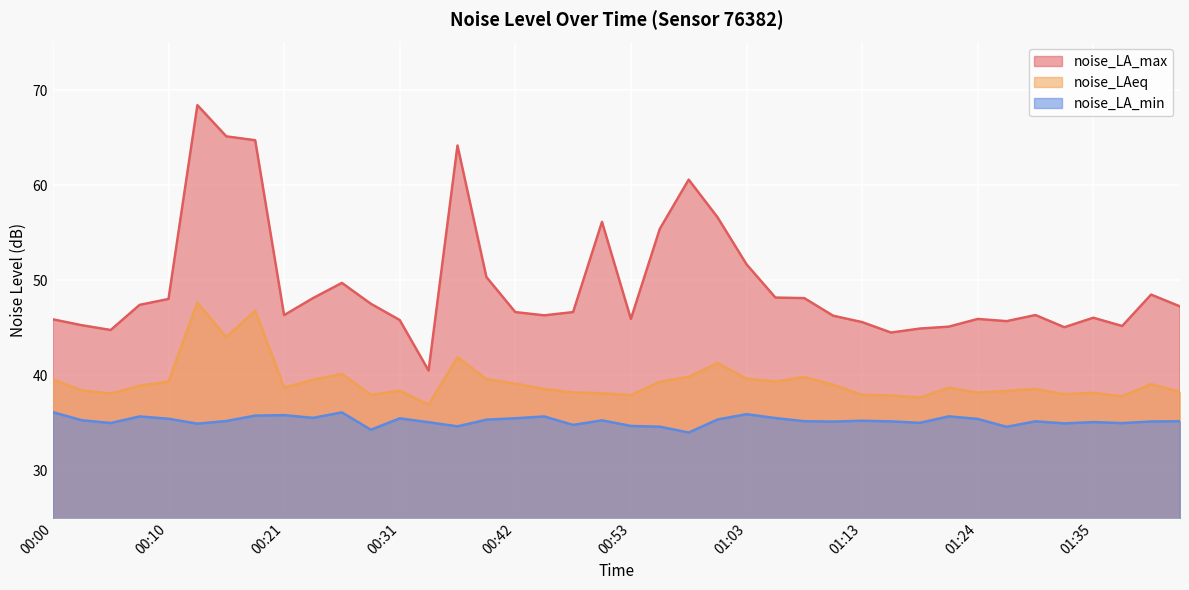

Which series has the largest range (max minus min)?

noise_LA_max